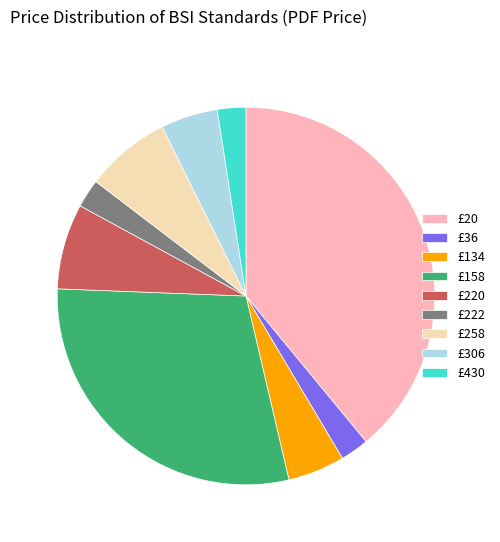

Does any single category account for the majority?

No